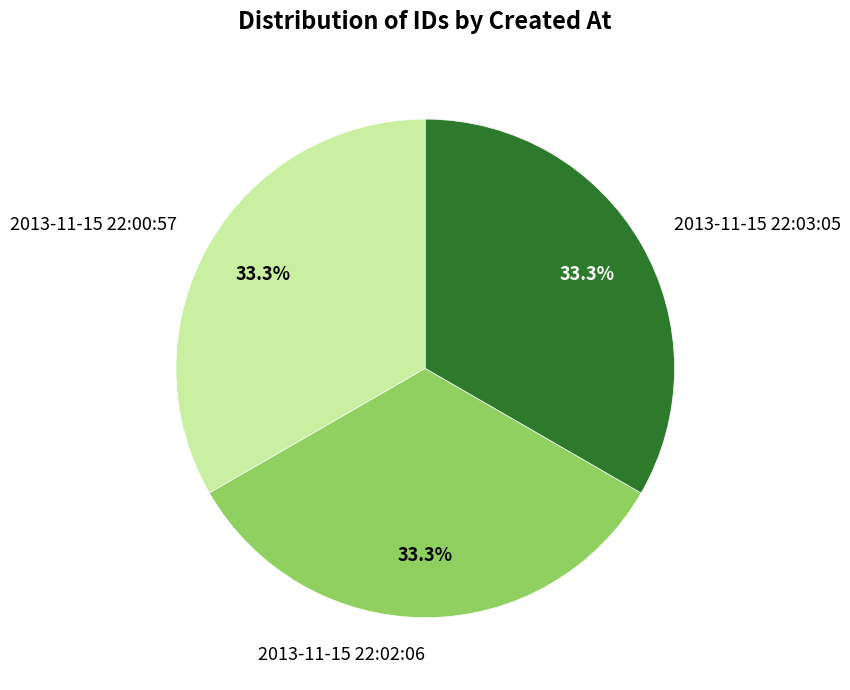

How many slices are in this pie chart?

3